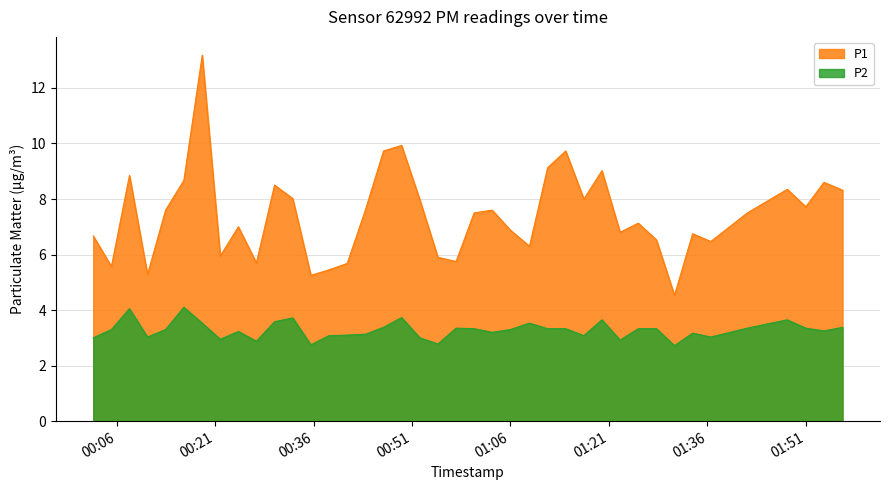

True or false: P2 and P1 cross at least once.

False